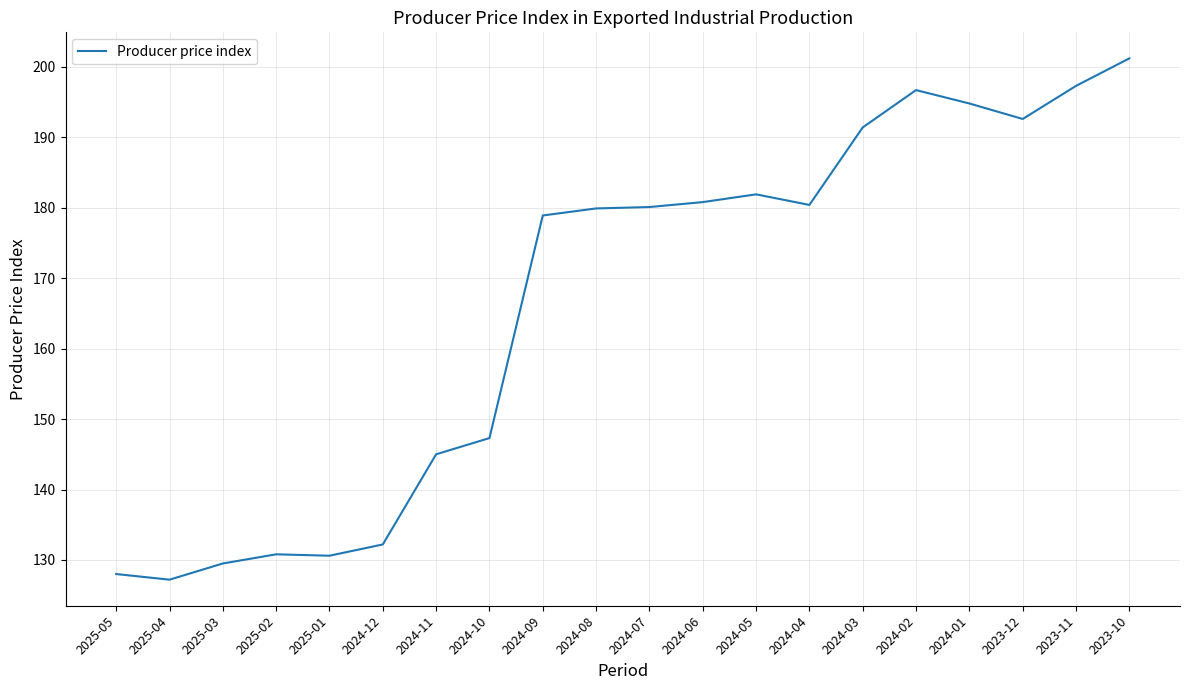

Which category has the lowest value across all series?

2025-04